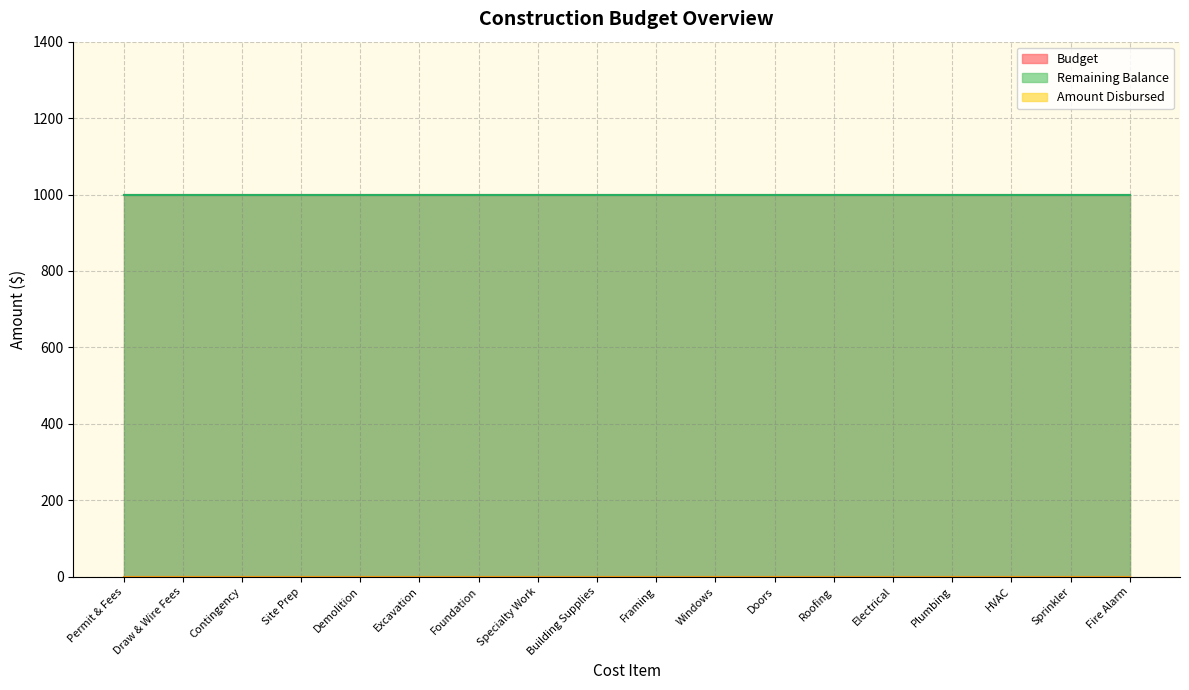

What is the sum of all Remaining Balance values?

18000